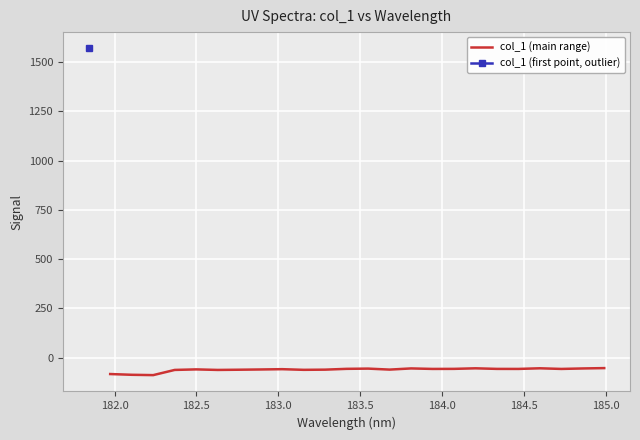

What is the minimum value for col_1 (main range)?

-89.0